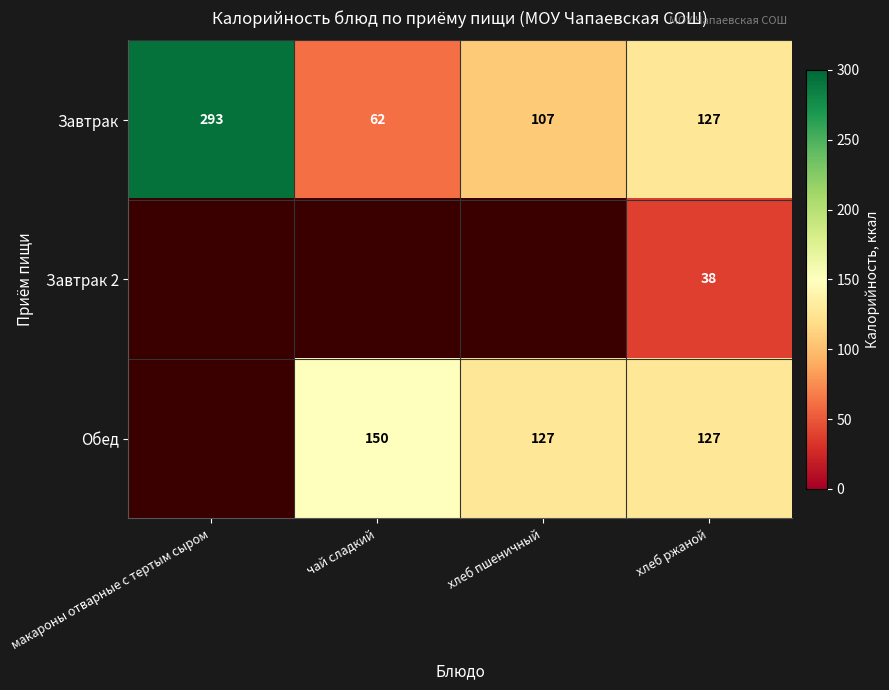

What is the spread (max minus min) of values at хлеб пшеничный?

20.0